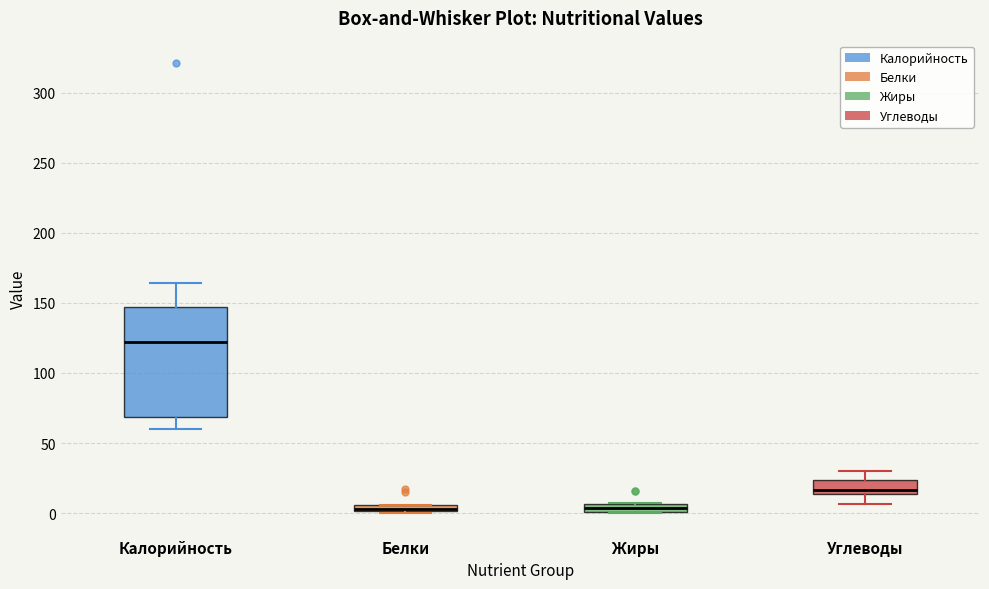

Where is the upper edge of the box for Белки on the y-axis? The values are not printed on the chart, so give them approximately, as read against the axis.

5